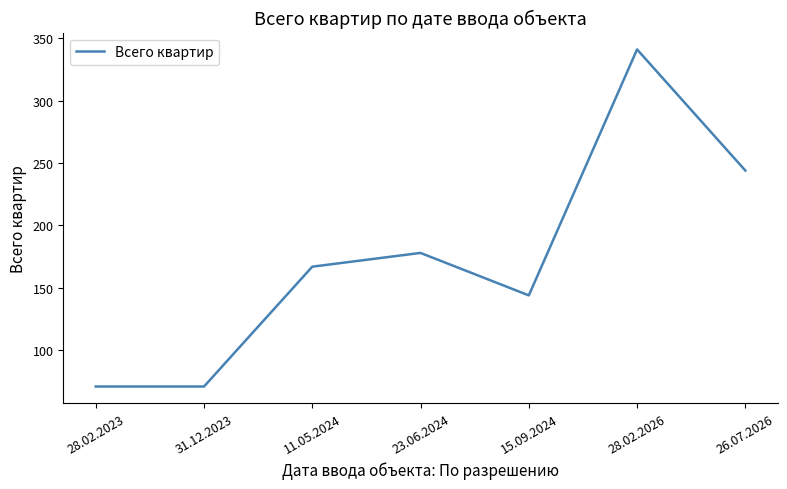

How many values are between 71 and 244?

6